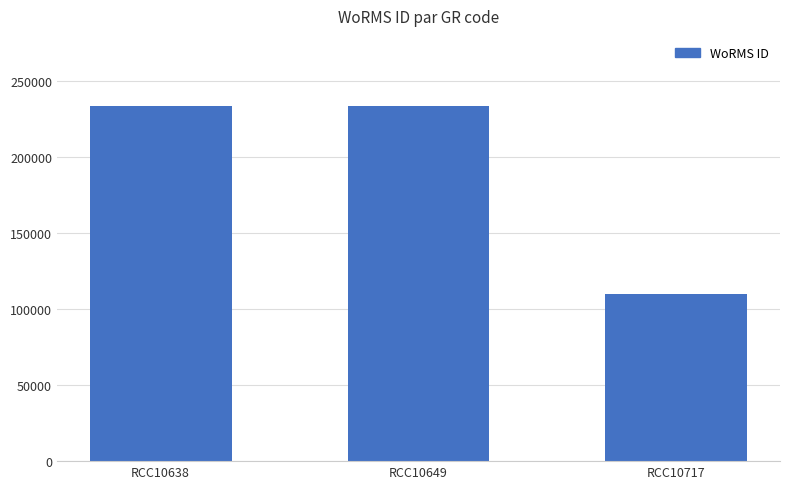

What is the difference between the maximum and minimum values?

123551